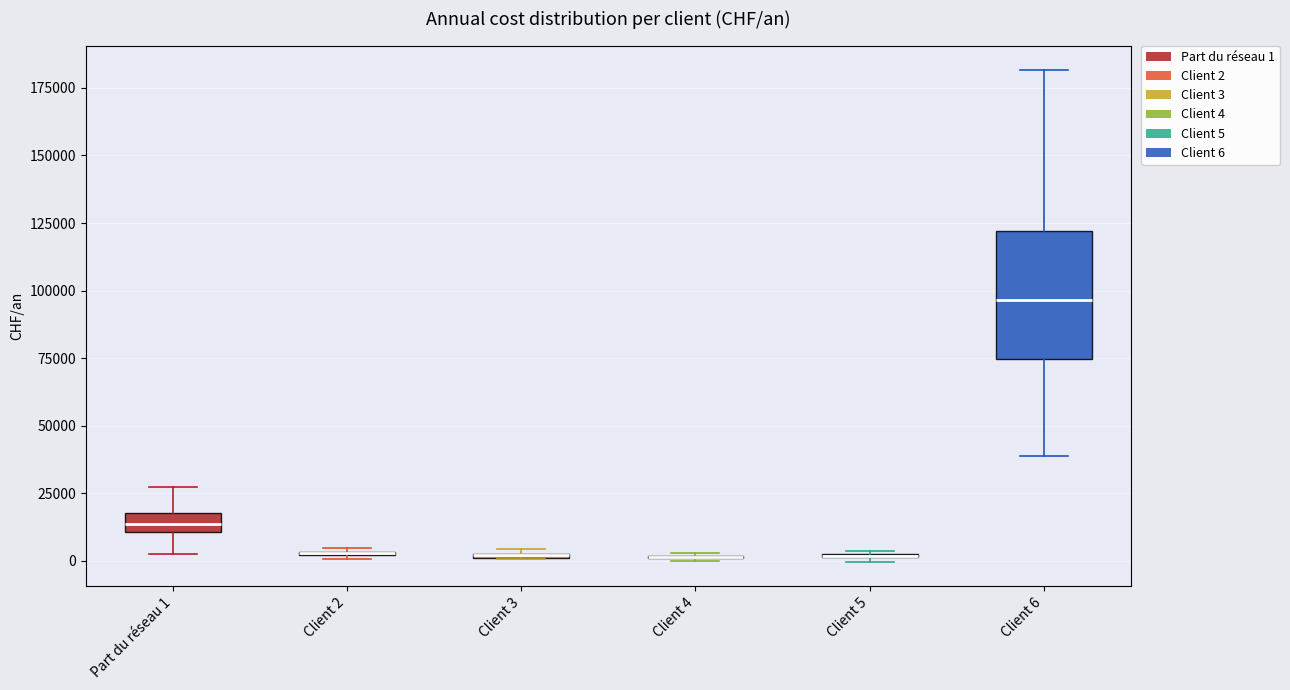

Comparing the boxes themselves (not the whiskers), which one is the tallest?

Client 6